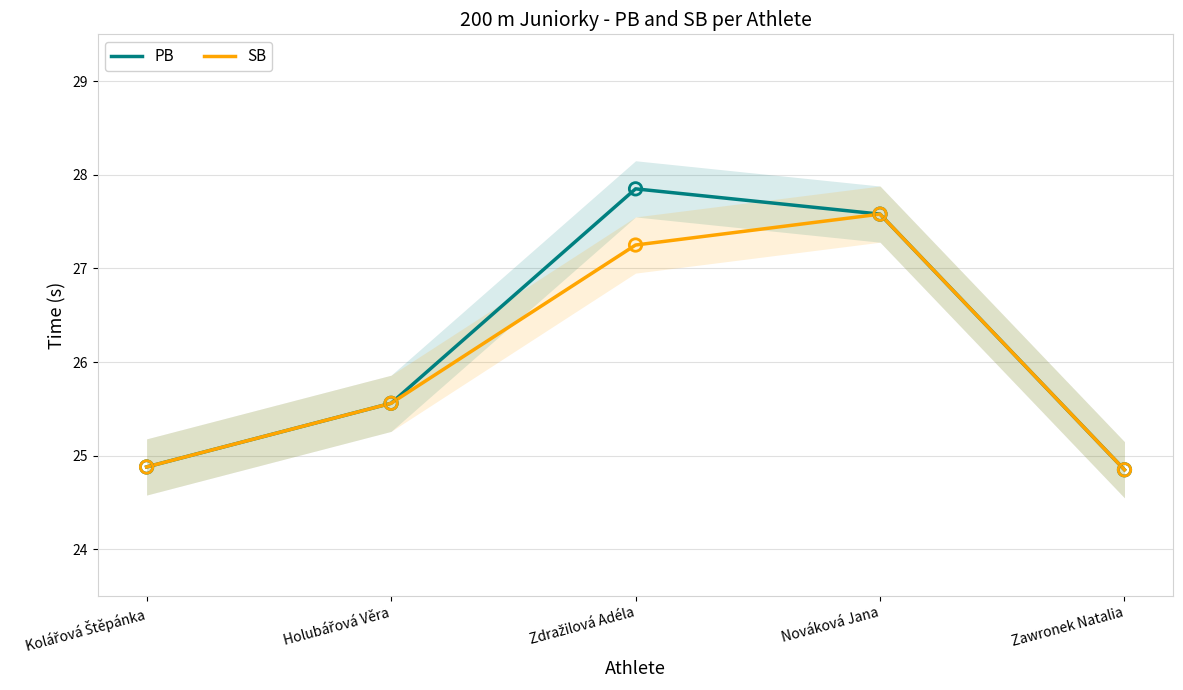

At which category is the sum across all series the highest?

Nováková Jana